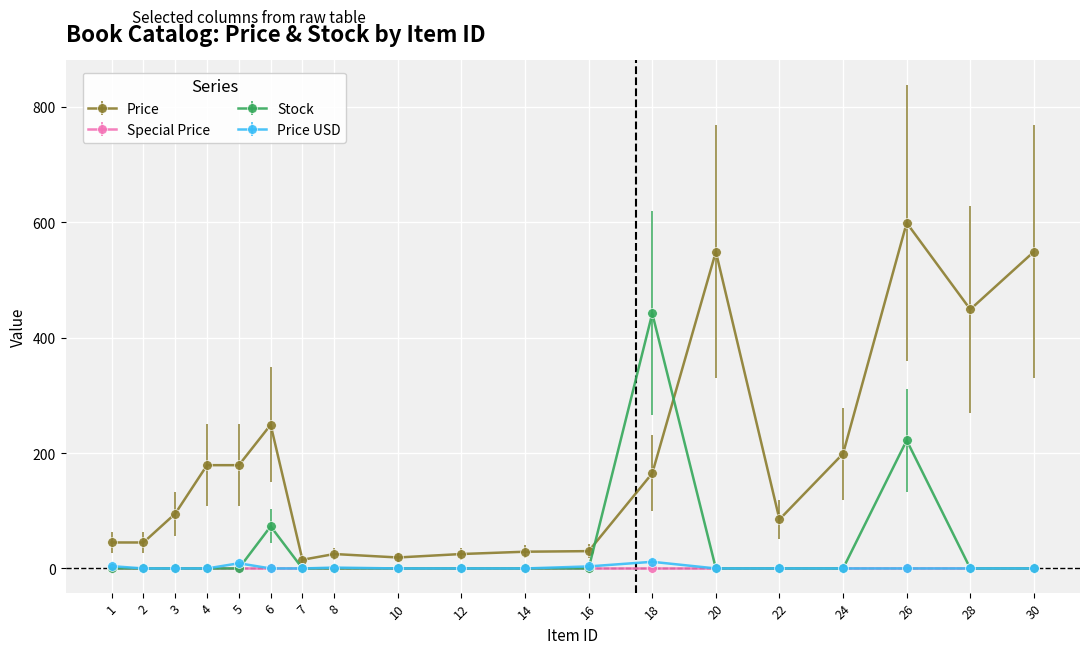

What is the spread (max minus min) of values at 3?

95.0